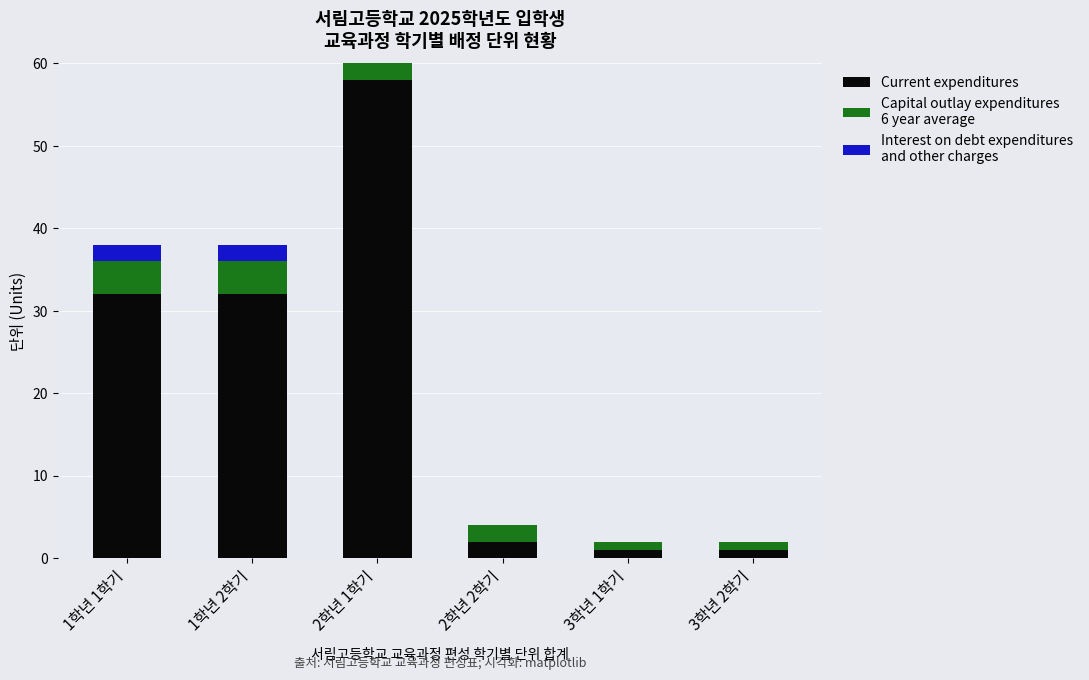

Reading right to left, transcribe the values for Current expenditures.

3학년 2학기=1	3학년 1학기=1	2학년 2학기=2	2학년 1학기=58	1학년 2학기=32	1학년 1학기=32